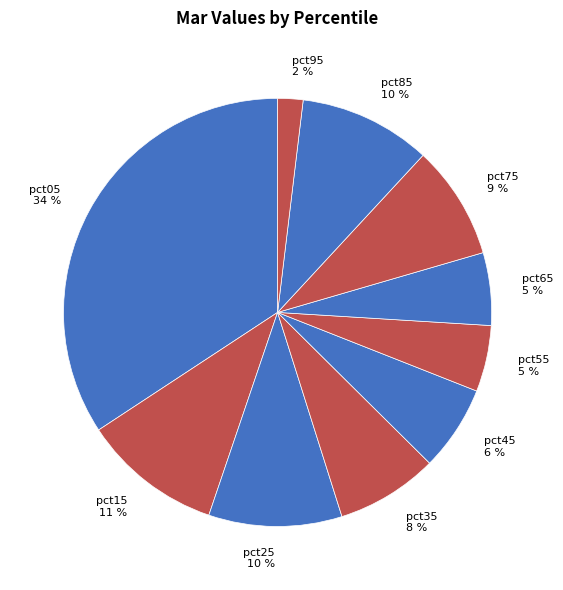

What is the ratio of the value at pct95 to the value at pct05?

0.1